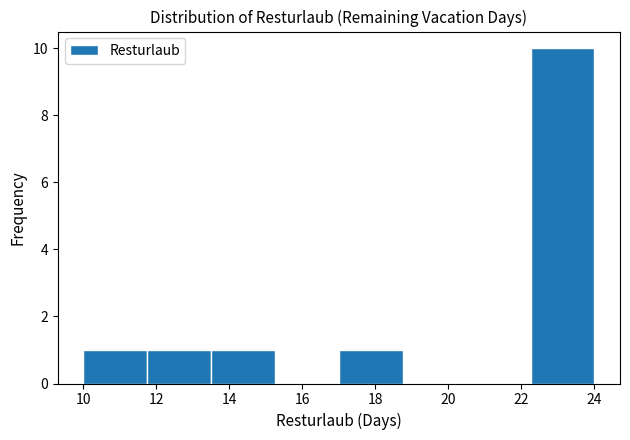

How tall is the bar that spans 11.75 to 13.50 on the x-axis? Neither the bar edges nor the heights are printed on the chart, so give them approximately, as read against the axes.

1